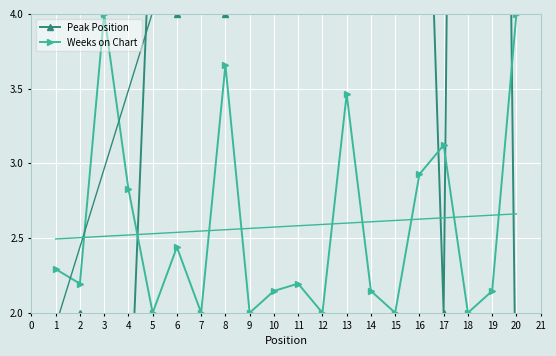

Reading right to left, transcribe all the data shown in this chart.

Peak Position: 1.0	15.0	18.0	2.0	7.0	15.0	13.0	10.0	12.0	5.0	10.0	5.0	4.0	7.0	4.0	5.0	1.0	1.0	2.0	1.0
Weeks on Chart: 4.0	2.1	2.0	3.1	2.9	2.0	2.1	3.5	2.0	2.2	2.1	2.0	3.7	2.0	2.4	2.0	2.8	4.0	2.2	2.3